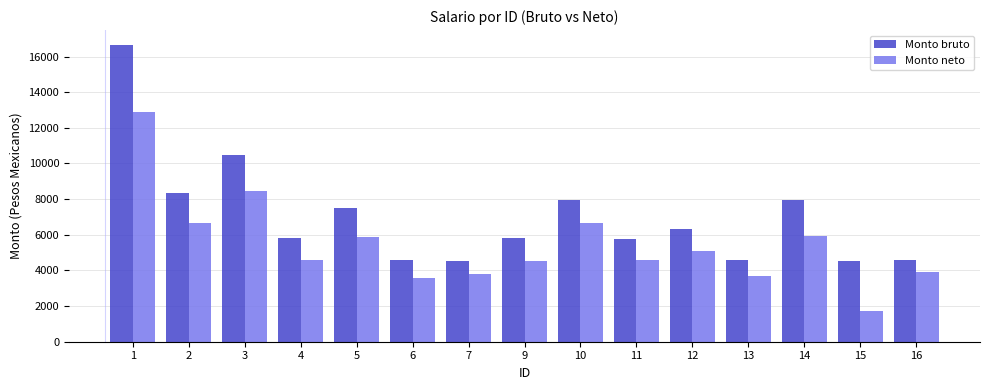

List the series in order of their peak value, lowest first.

Monto neto, Monto bruto